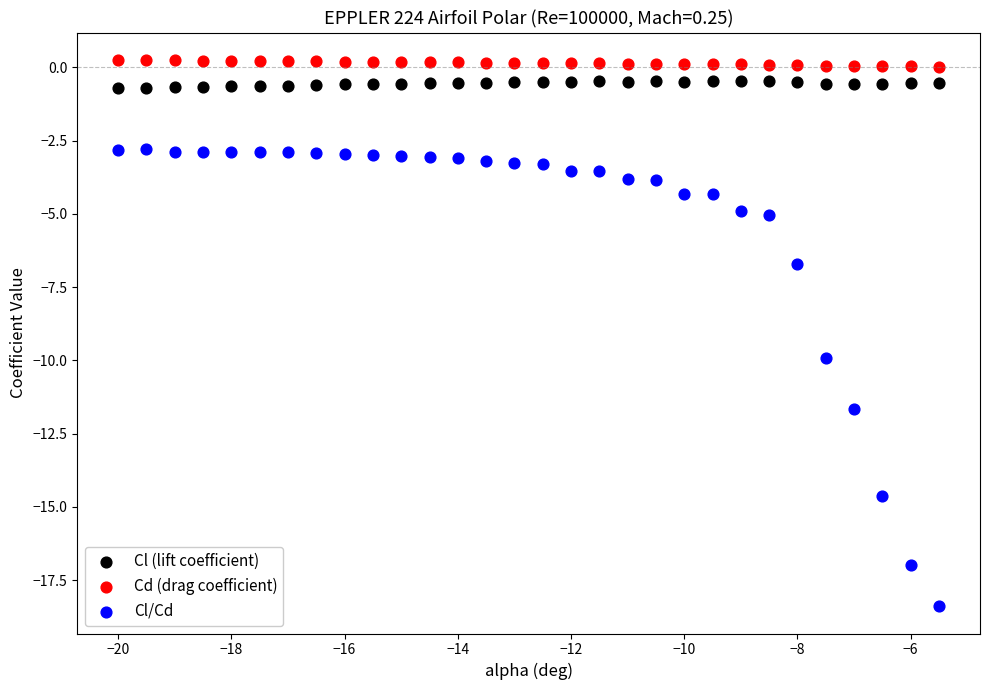

Which series contains the highest Y value?

Cd (drag coefficient)